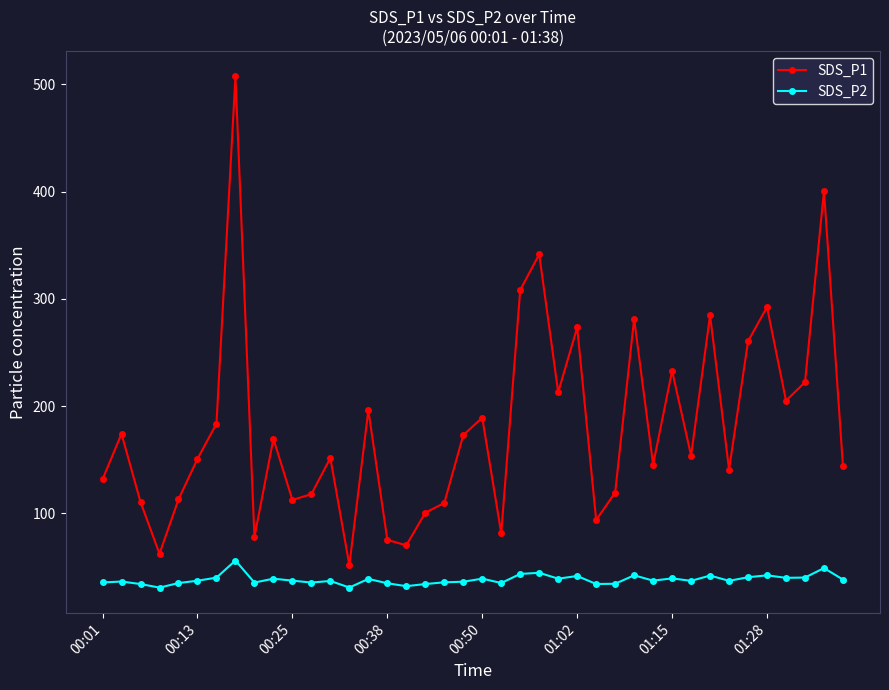

How many values in the SDS_P1 series are below 153?

20